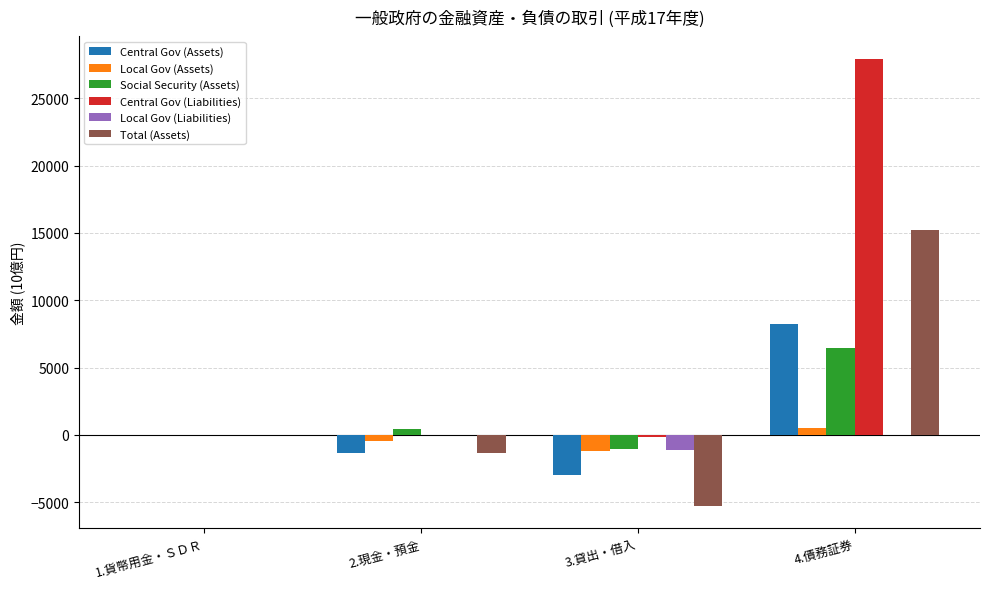

Which series changed the most between 2.現金・預金 and 3.貸出・借入?

Total (Assets)